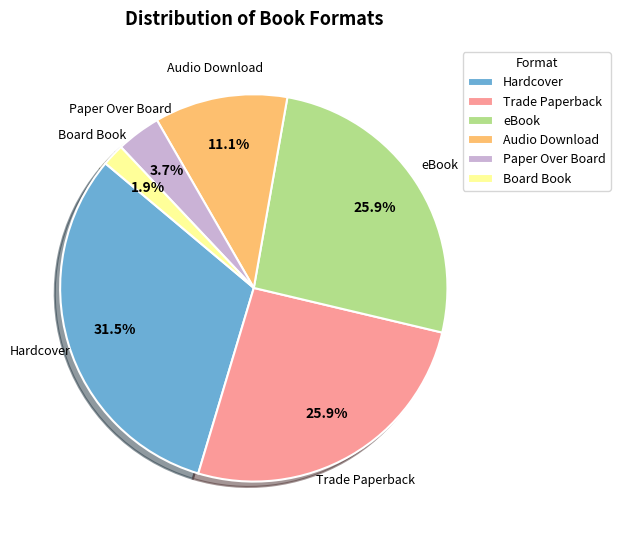

True or false: Audio Download accounts for 11% of the total.

True